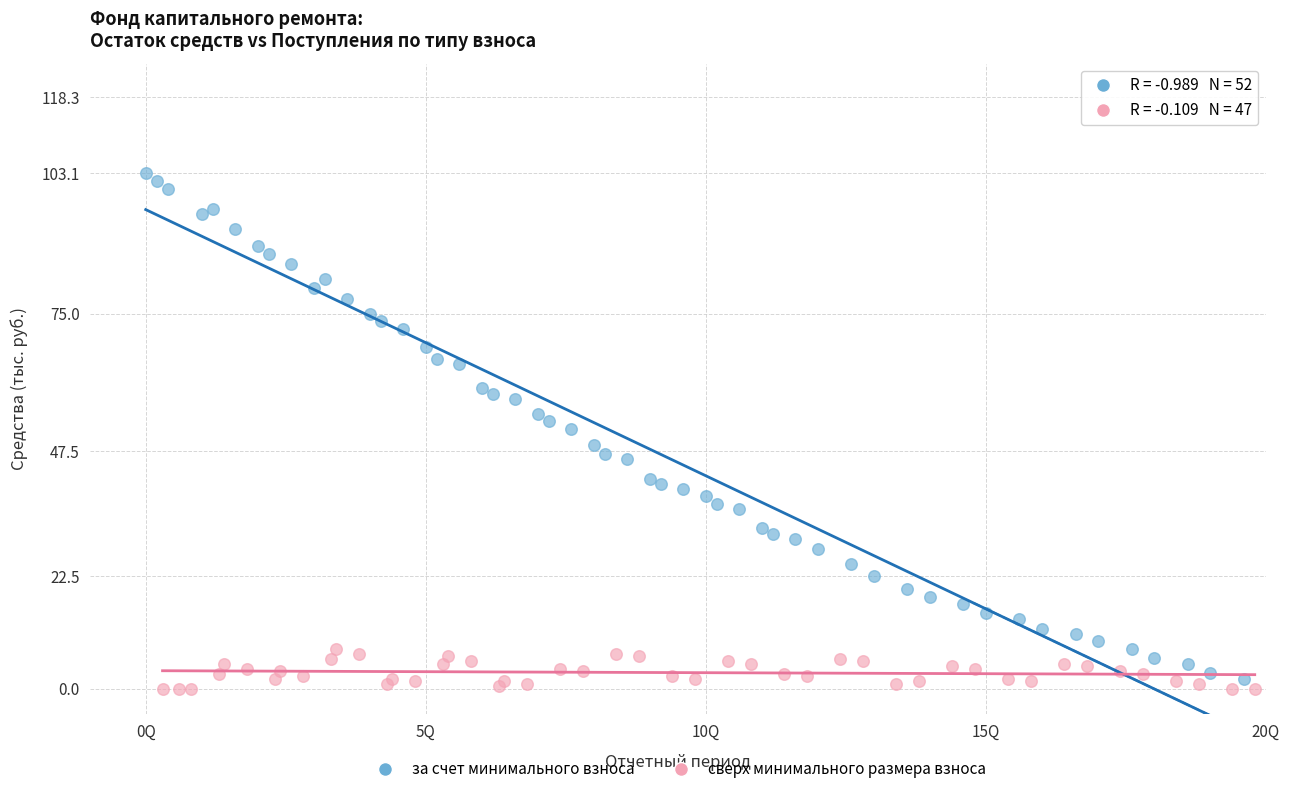

Which series reaches the maximum Y coordinate?

за счет минимального взноса